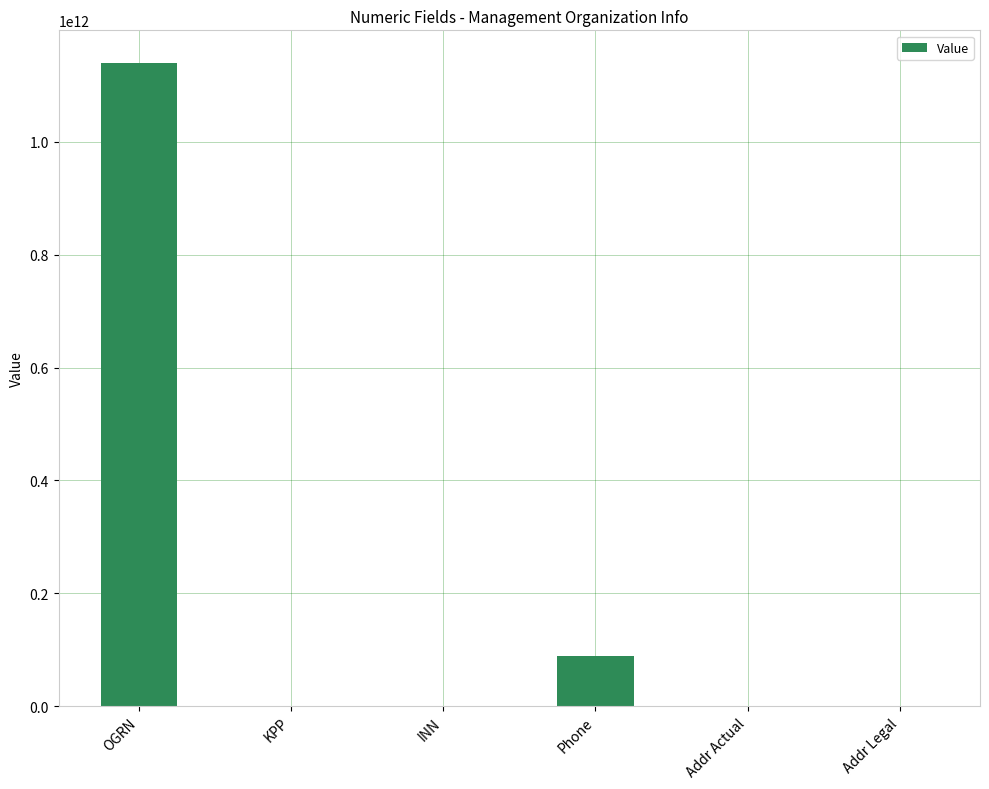

Which has a higher value, Phone or OGRN?

OGRN